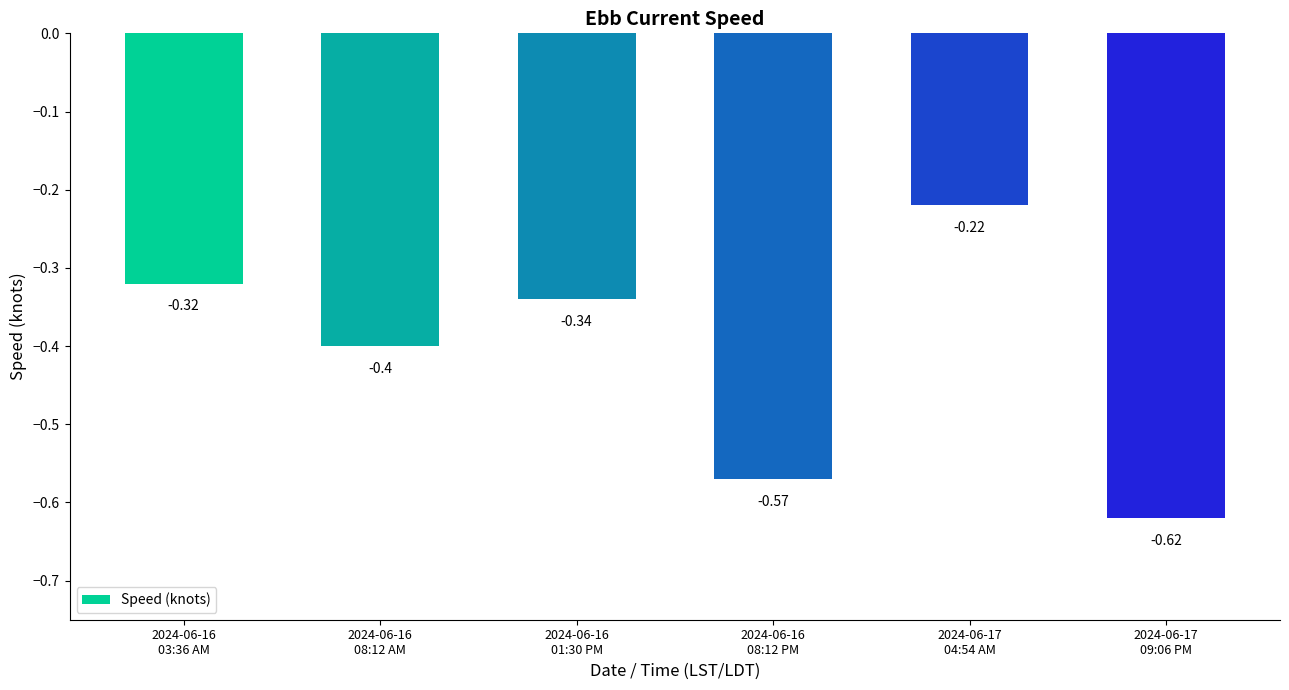

Which category has the lowest value across all series?

2024-06-17
09:06 PM